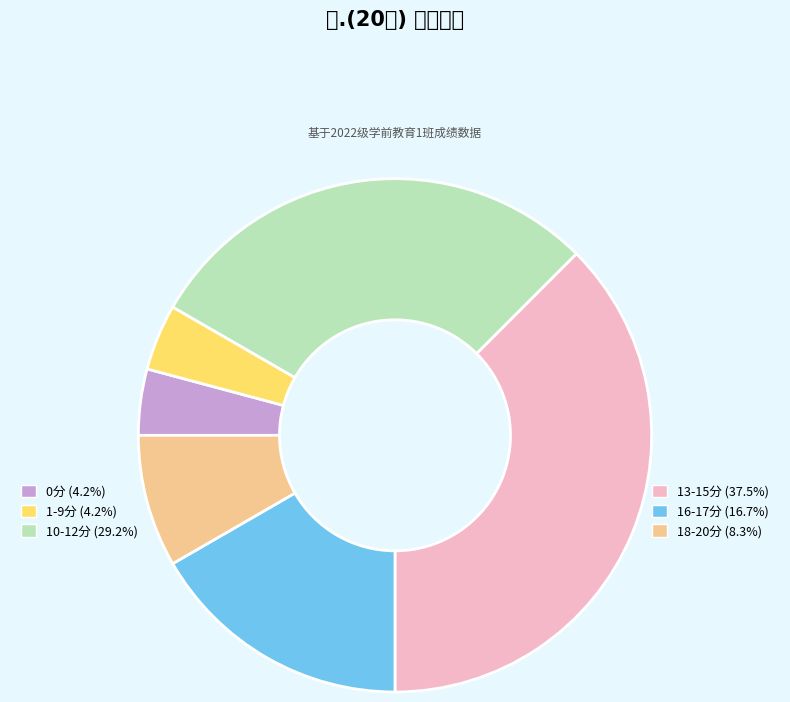

Count the number of slices in the pie.

6